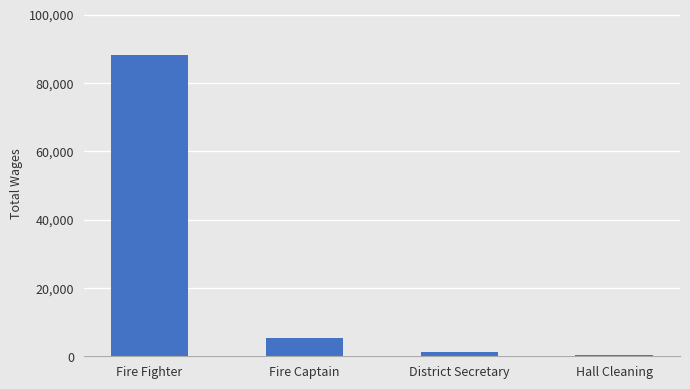

What is the greatest value displayed?

88228